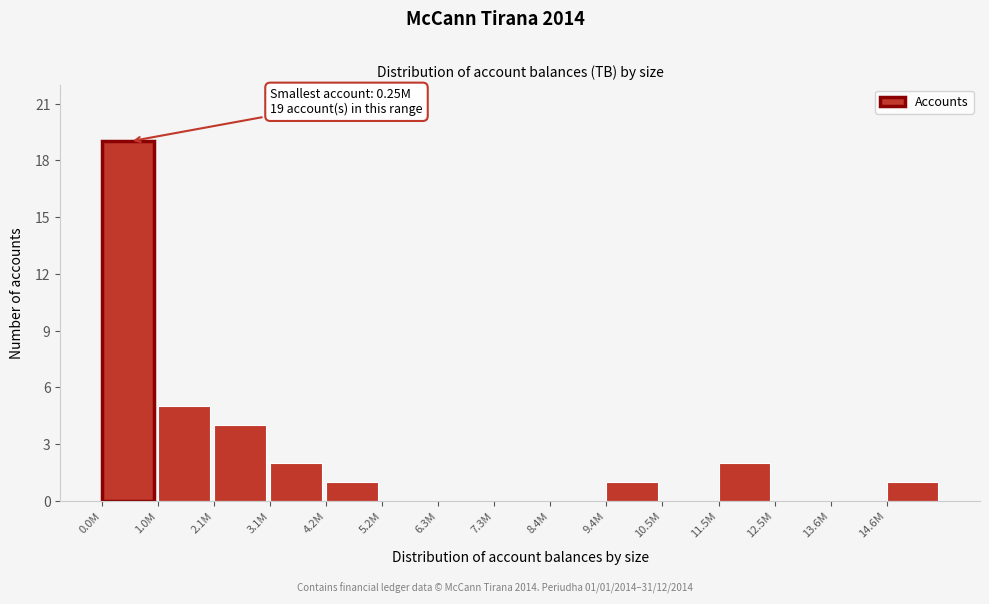

Reading left to right, extract all data points from this chart.

0.0M=19	1.0M=5	2.1M=4	3.1M=2	4.2M=1	5.2M=0	6.3M=0	7.3M=0	8.4M=0	9.4M=1	10.5M=0	11.5M=2	12.5M=0	13.6M=0	14.6M=1